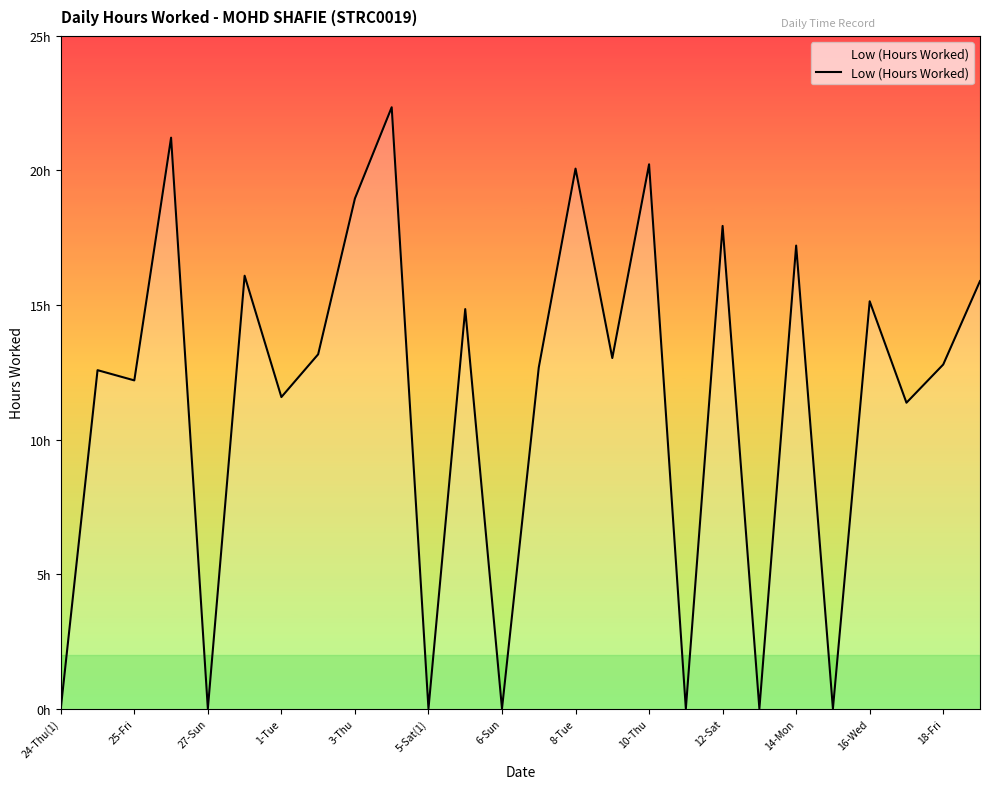

Does the chart have visible grid lines?

No